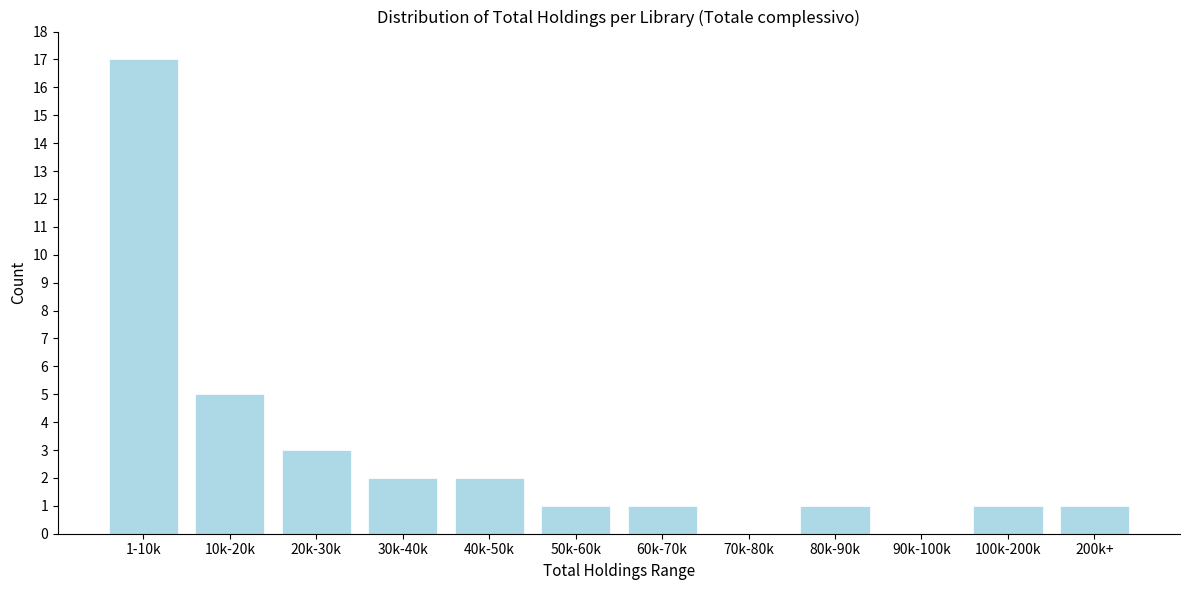

Reading right to left, what are all the values shown in this chart?

200k+=1	100k-200k=1	90k-100k=0	80k-90k=1	70k-80k=0	60k-70k=1	50k-60k=1	40k-50k=2	30k-40k=2	20k-30k=3	10k-20k=5	1-10k=17